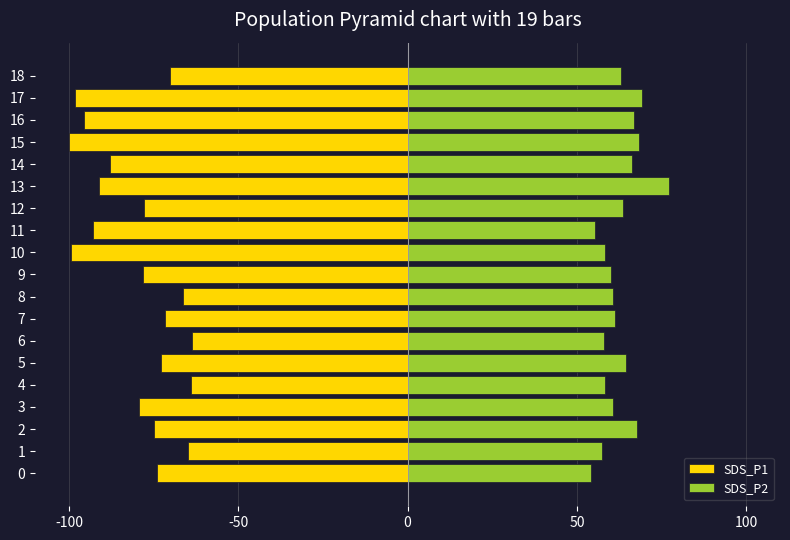

Which series changed the most between 0 and 14?

SDS_P1